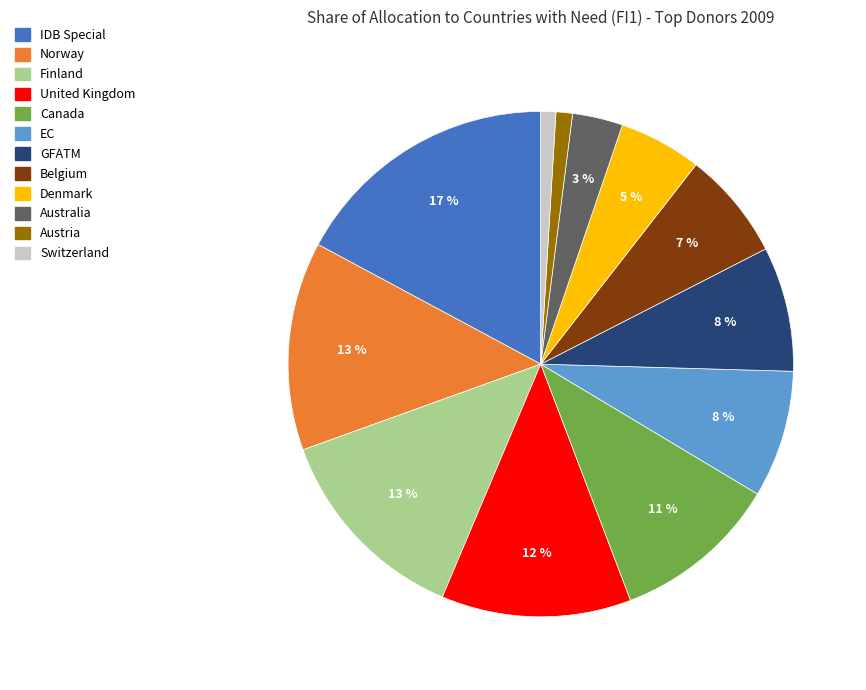

True or false: Austria accounts for 9% of the total.

False